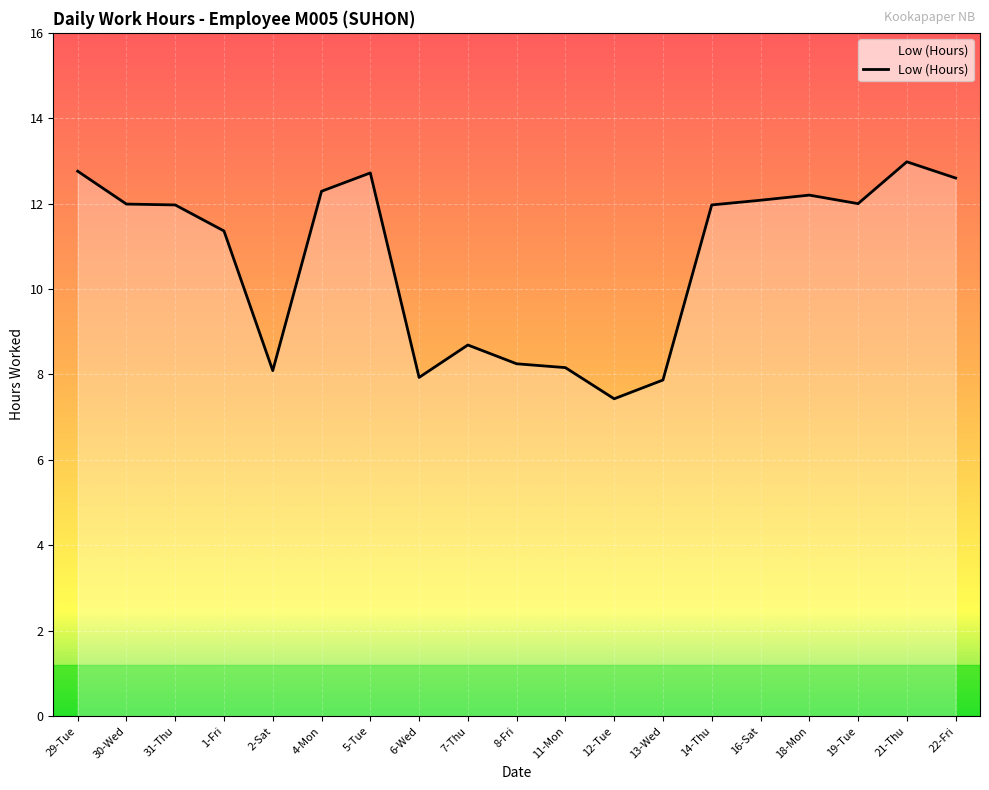

What is the approximate value at 11-Mon?

8.2